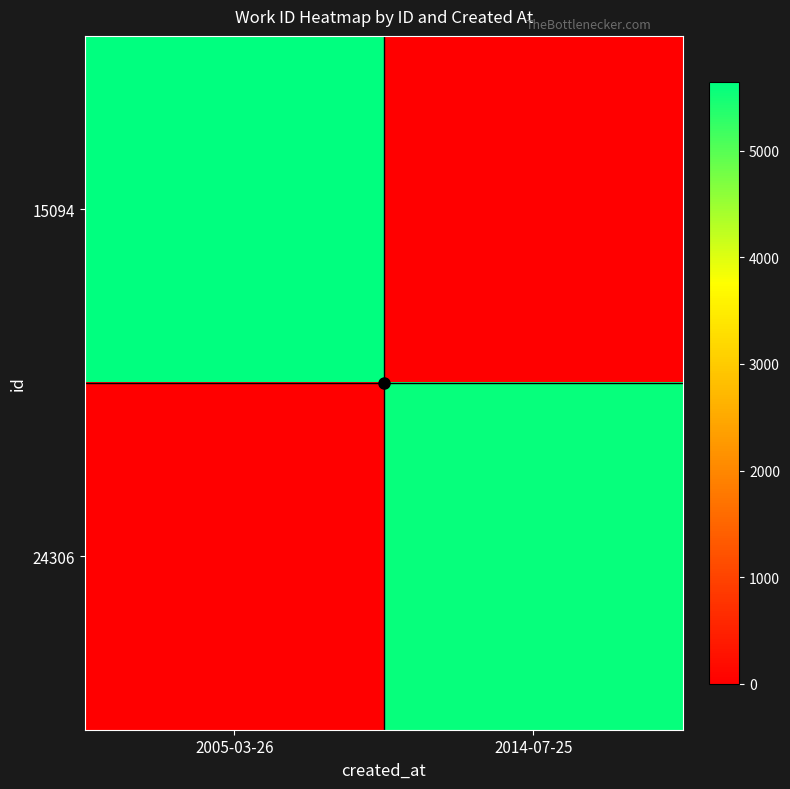

What is the difference between the highest and lowest values at 2005-03-26?

5647